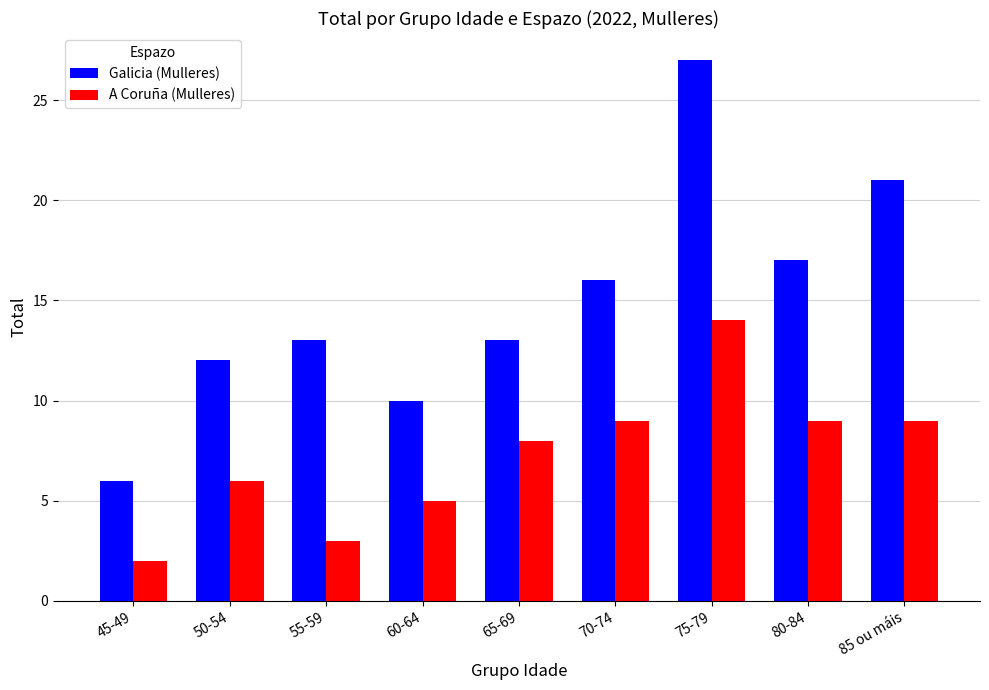

Rank the series at 50-54 from highest to lowest value.

Galicia (Mulleres), A Coruña (Mulleres)